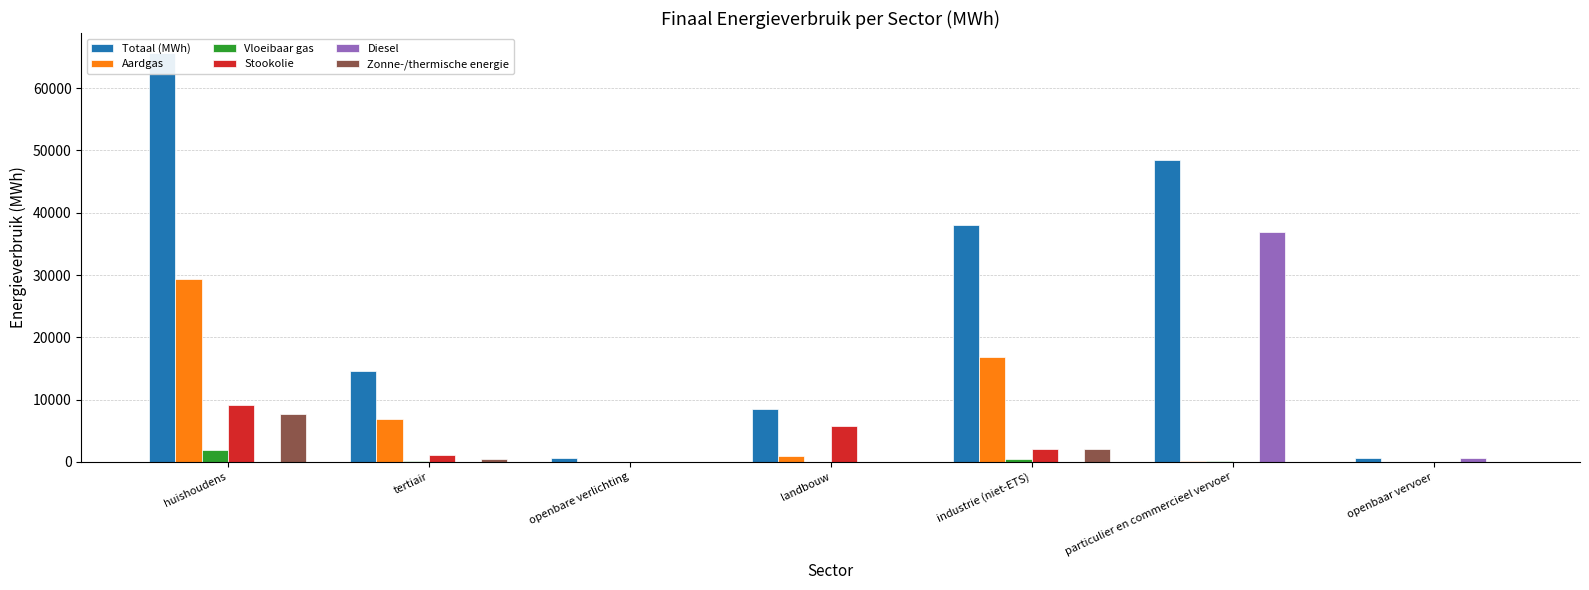

What is the spread (max minus min) of values at industrie (niet-ETS)?

38059.4